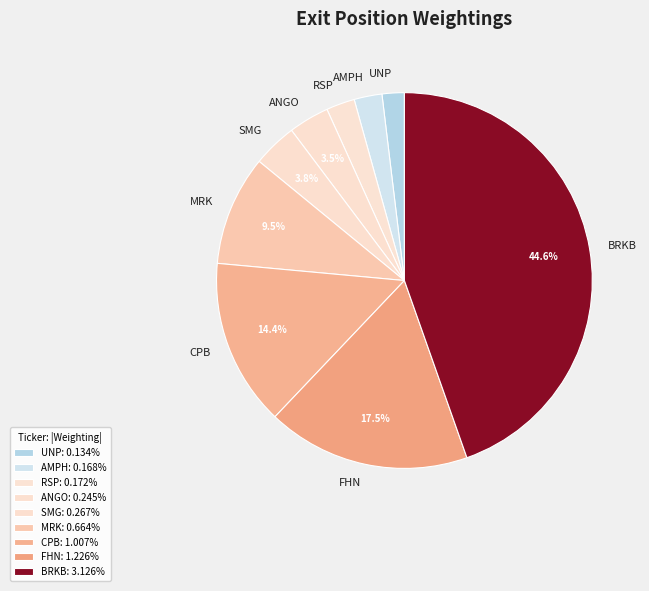

Combined, what portion of the pie is FHN and ANGO?

21.0%